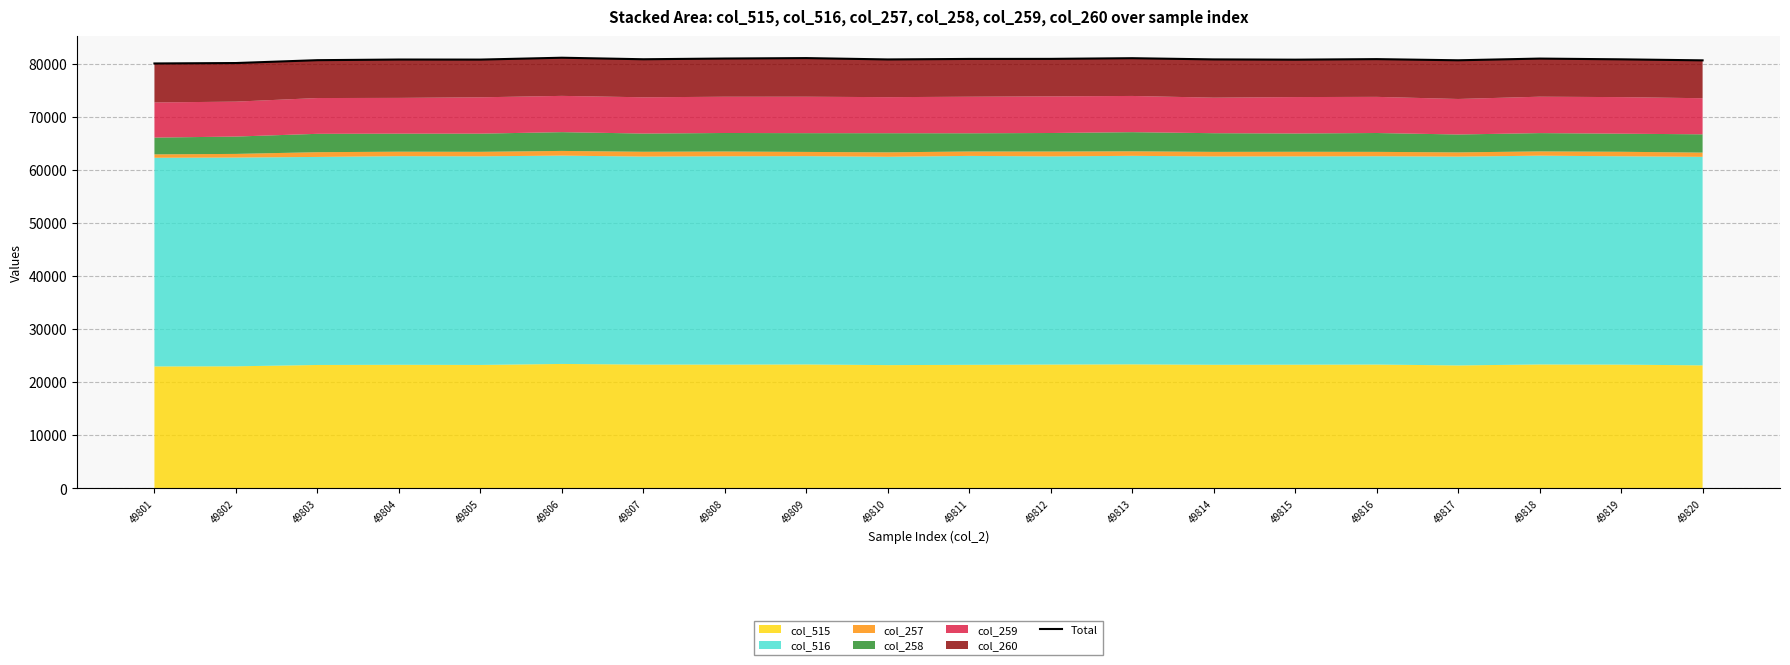

What is the difference between the second highest and second lowest values?

931